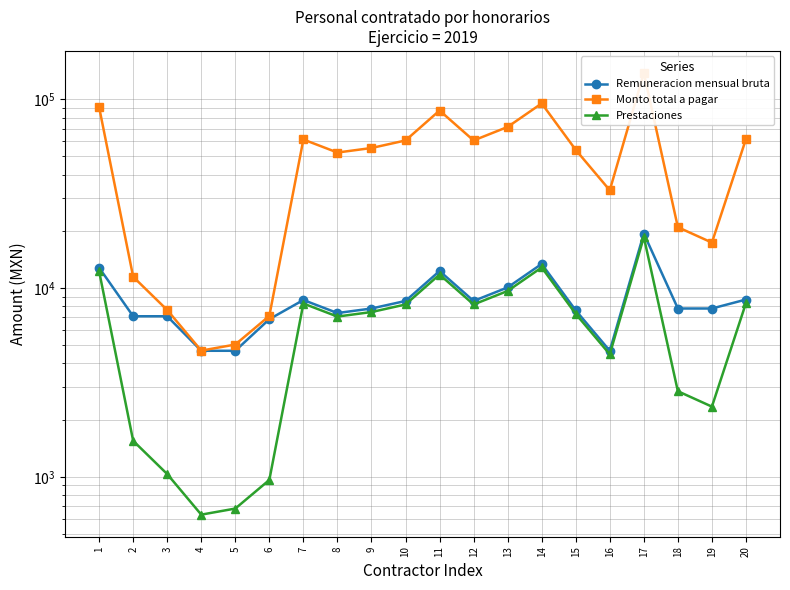

True or false: Remuneracion mensual bruta and Prestaciones cross at least once.

False